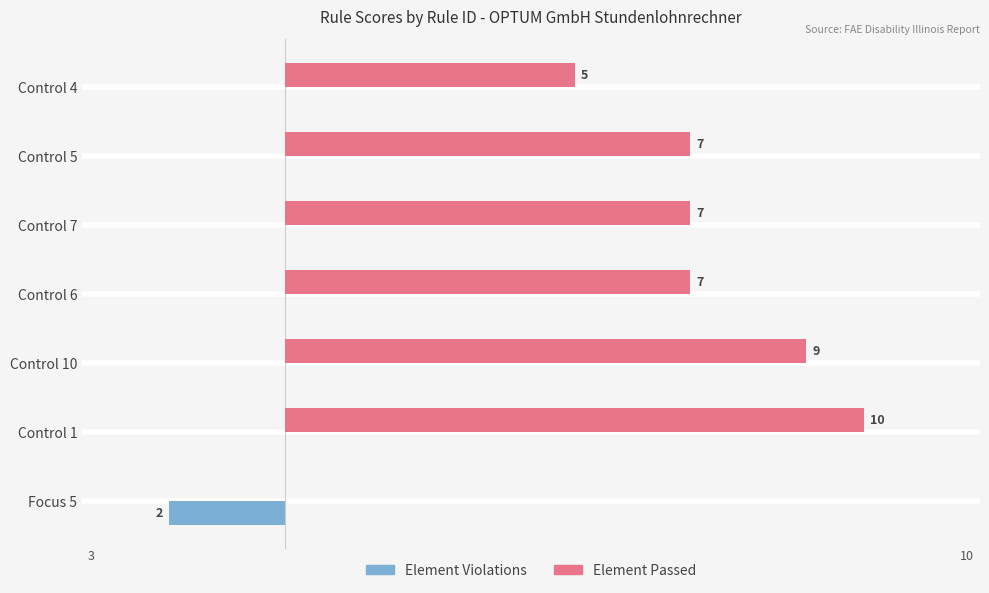

Where is Element Passed nearest to the value 5?

Control 4